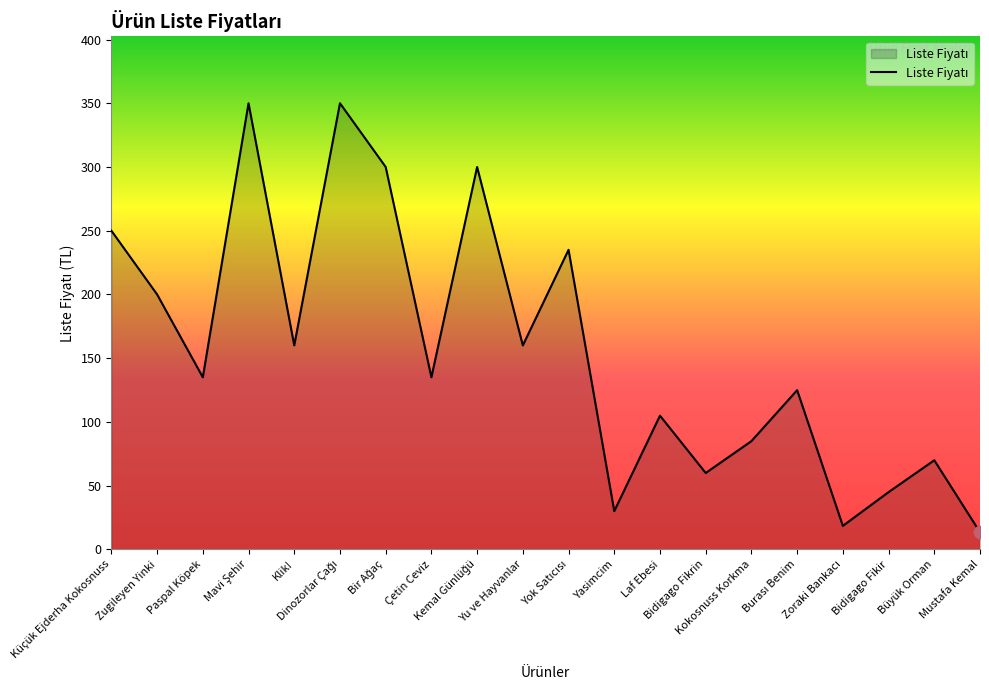

What is the difference between the maximum and minimum values?

336.6